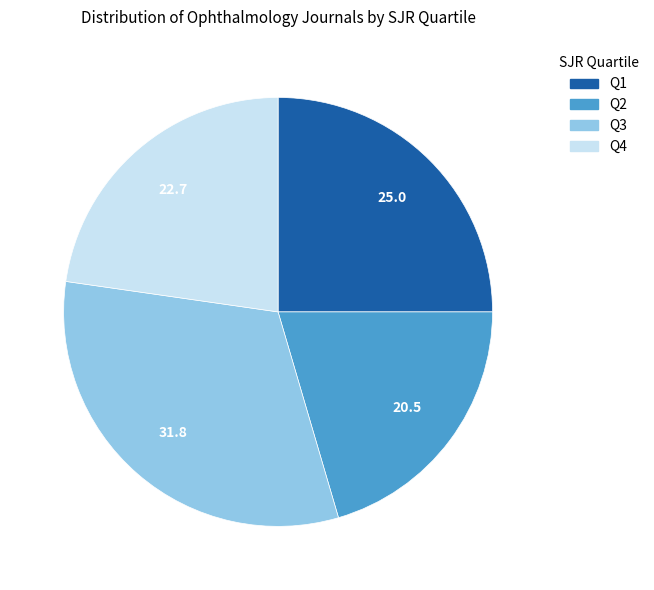

What is the ratio of the value at Q2 to the value at Q1?

0.8